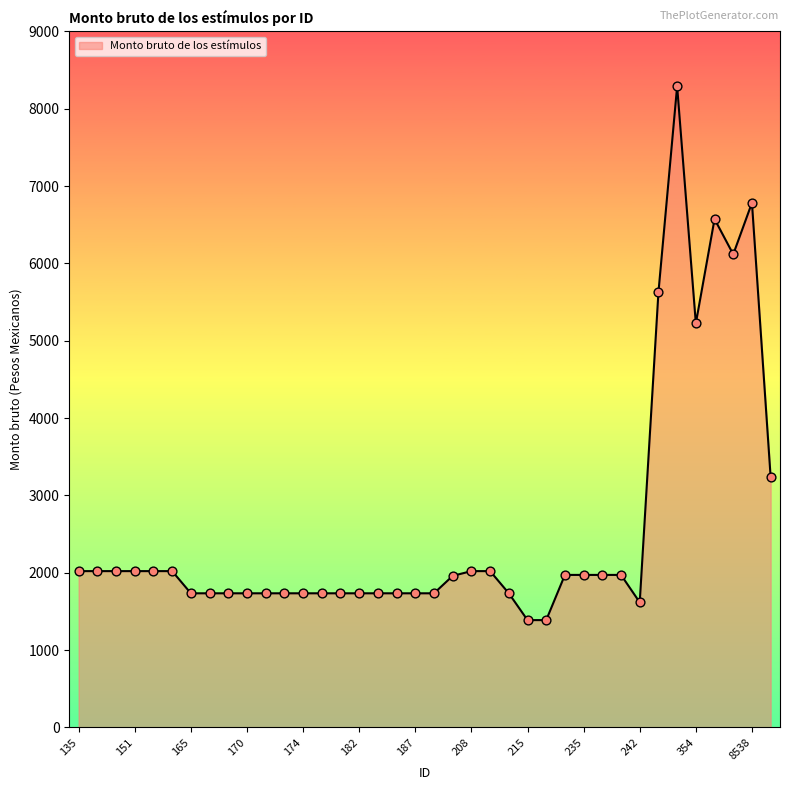

What is the smallest value displayed?

1386.7